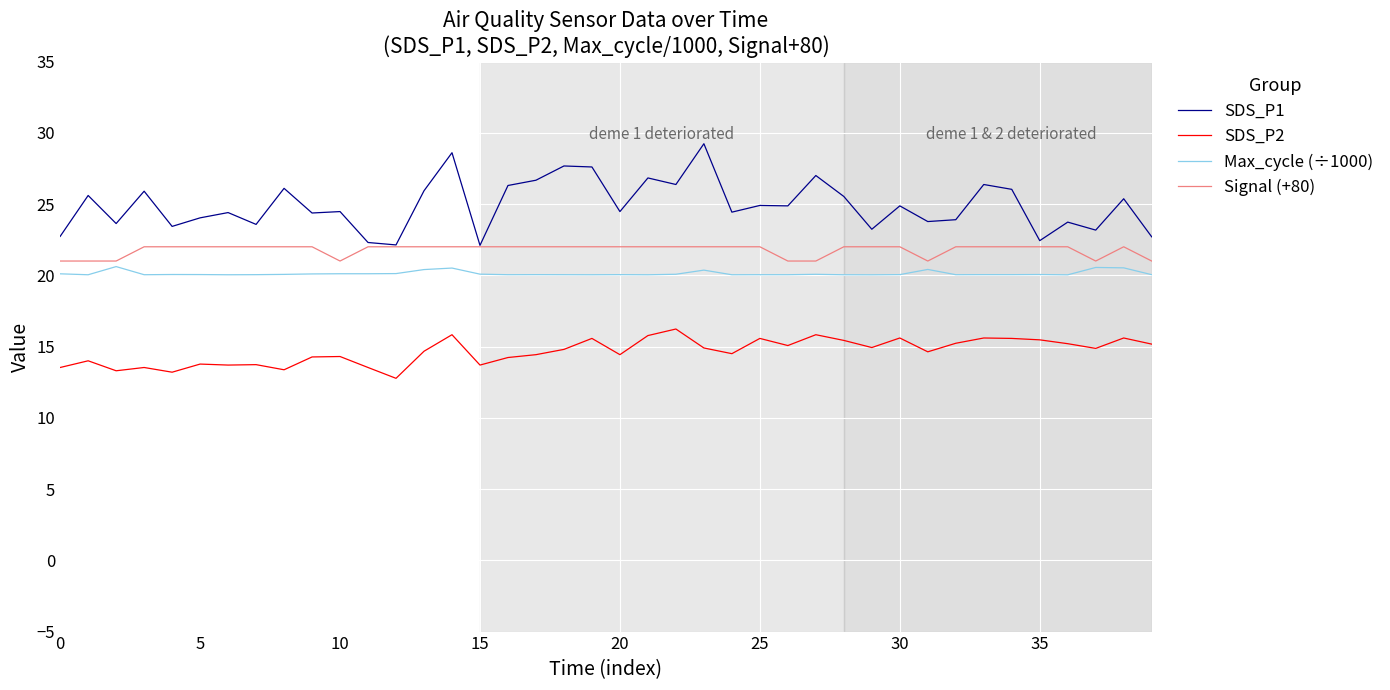

In SDS_P2, how many points are higher than both neighbors (excluding endpoints)?

13